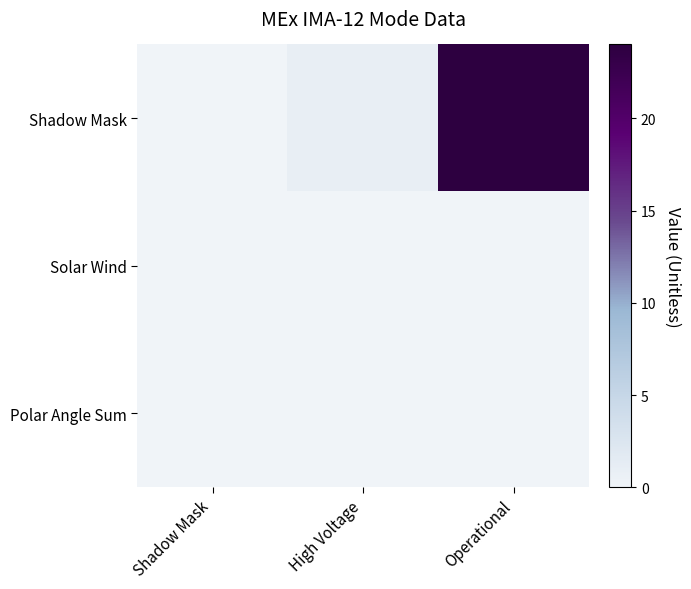

At which category does the chart reach its peak across all series?

Operational